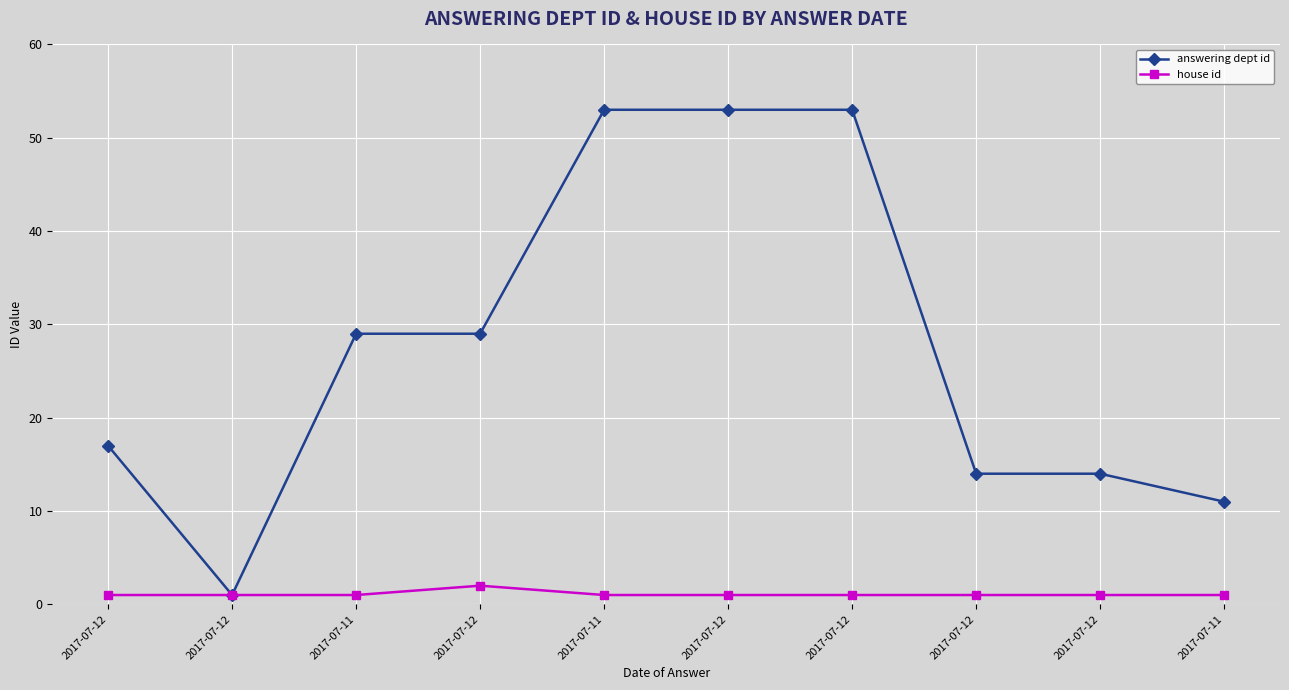

What are all the series names shown in the legend?

answering dept id, house id